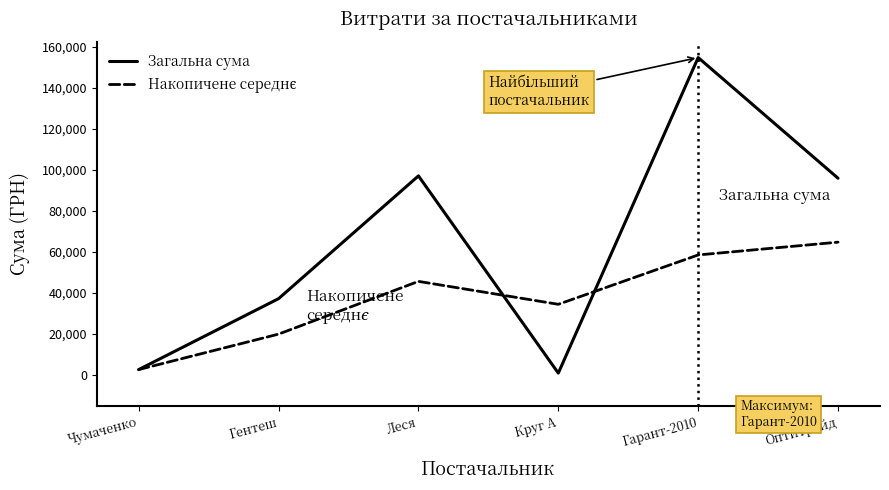

What is the greatest value displayed?

154693.1